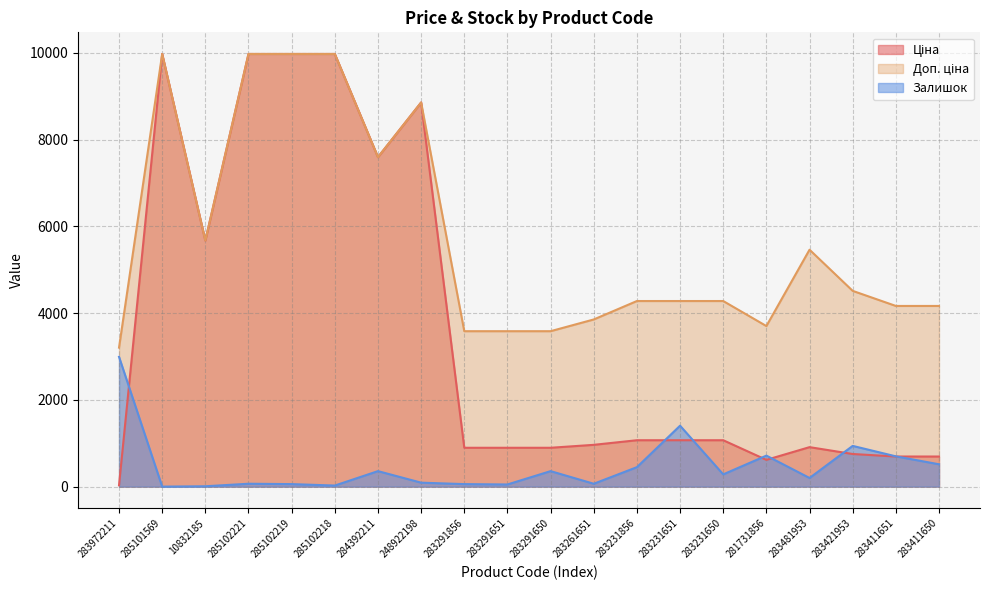

How many lines are shown in the chart?

3